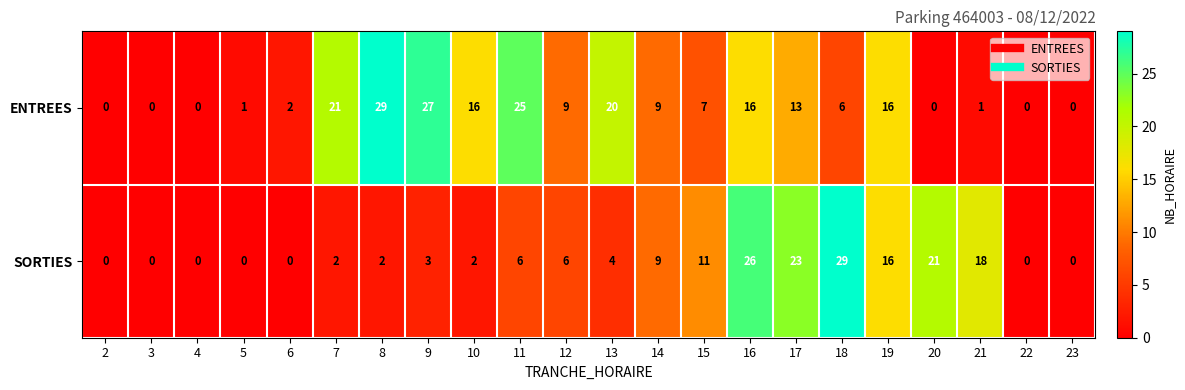

Rank the series at 9 from highest to lowest value.

ENTREES, SORTIES